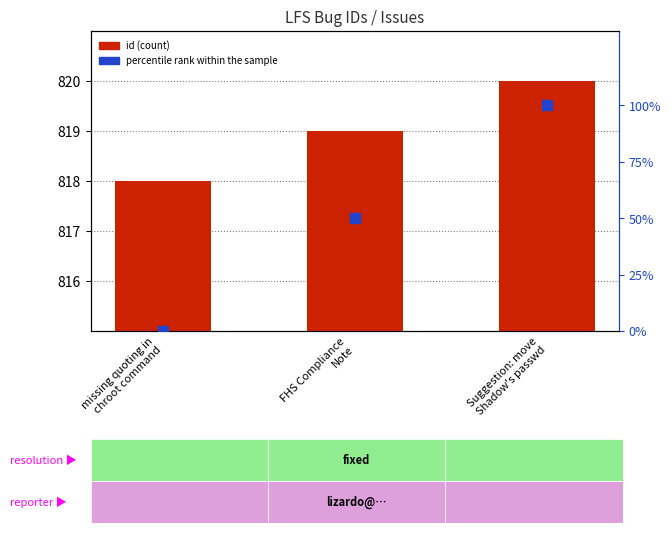

Which series contains the lowest Y value?

percentile rank within the sample